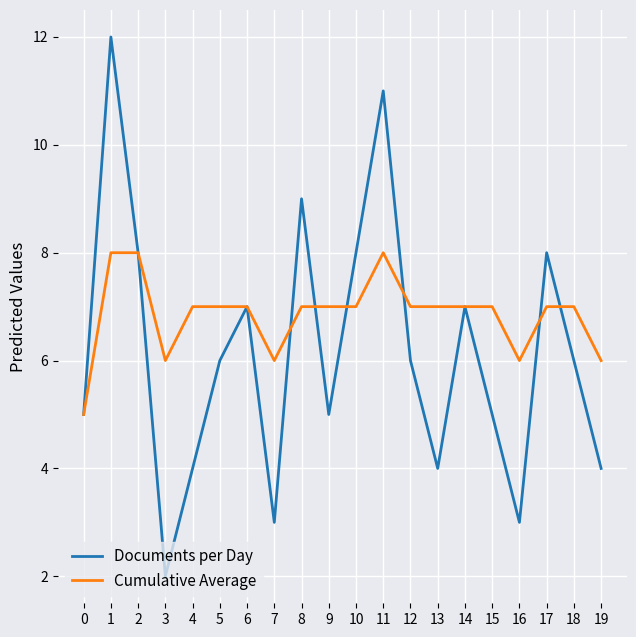

Is it true that Documents per Day equals 9 at 12?

False